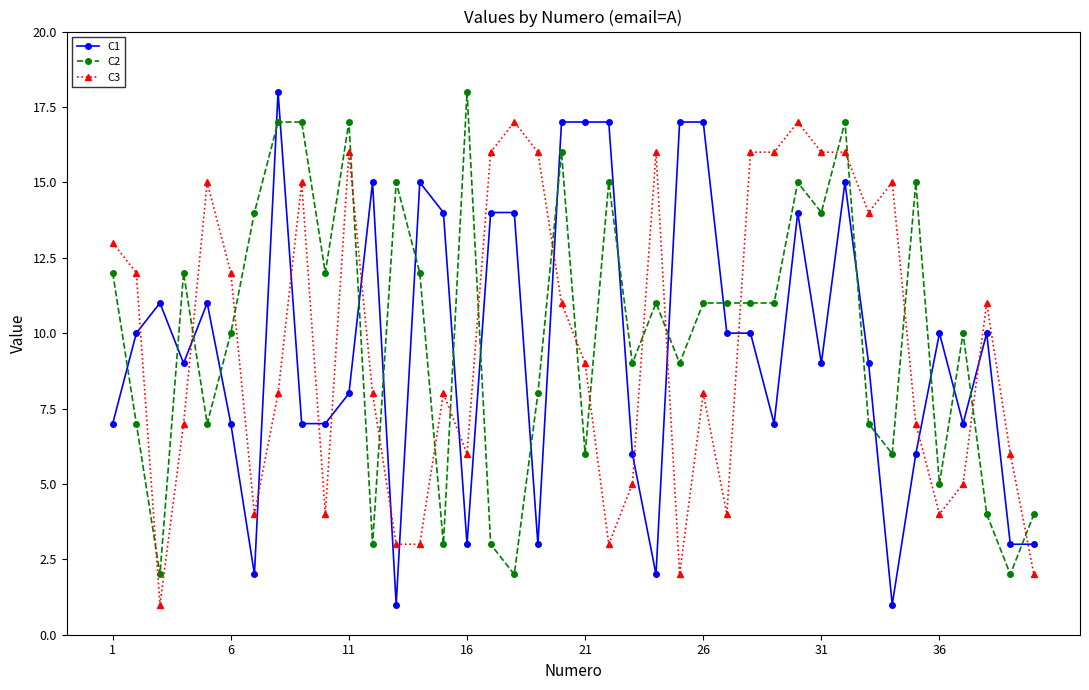

What is the sum of all C2 values?

400